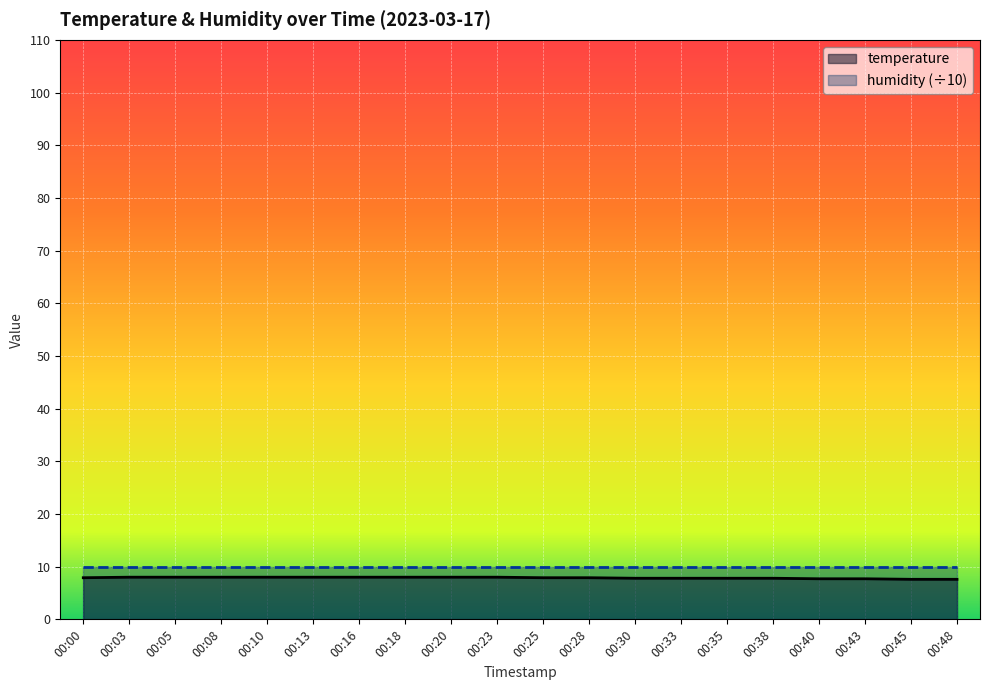

Where is the data nearest to the value 7?

00:45